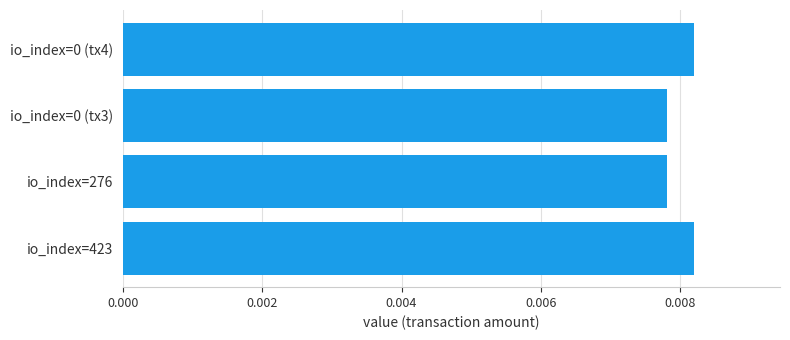

Between io_index=423 and io_index=276, which is larger?

io_index=423